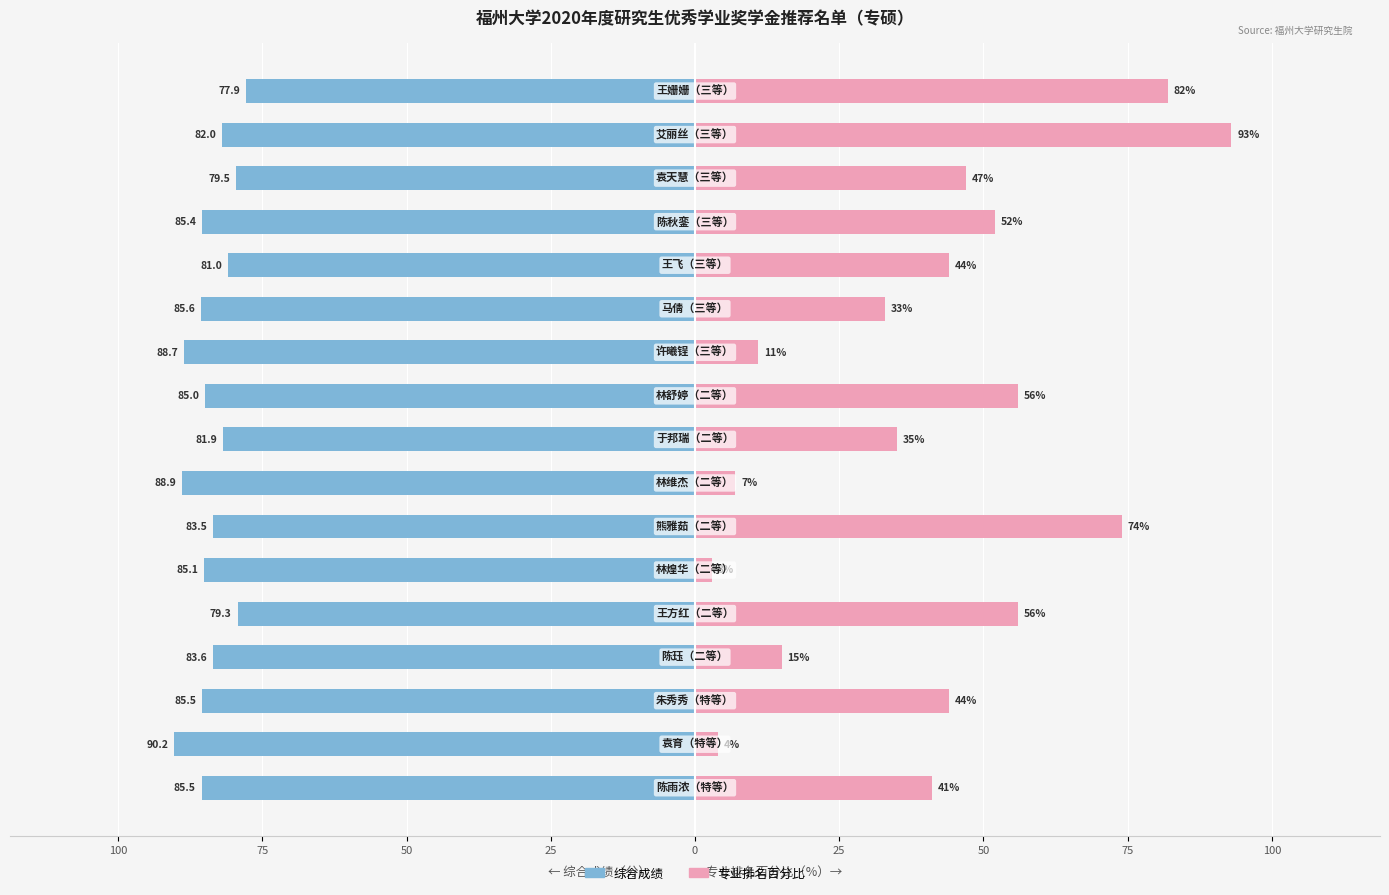

The 专业排名百分比 series shows 55.6 at 14. True or false?

False